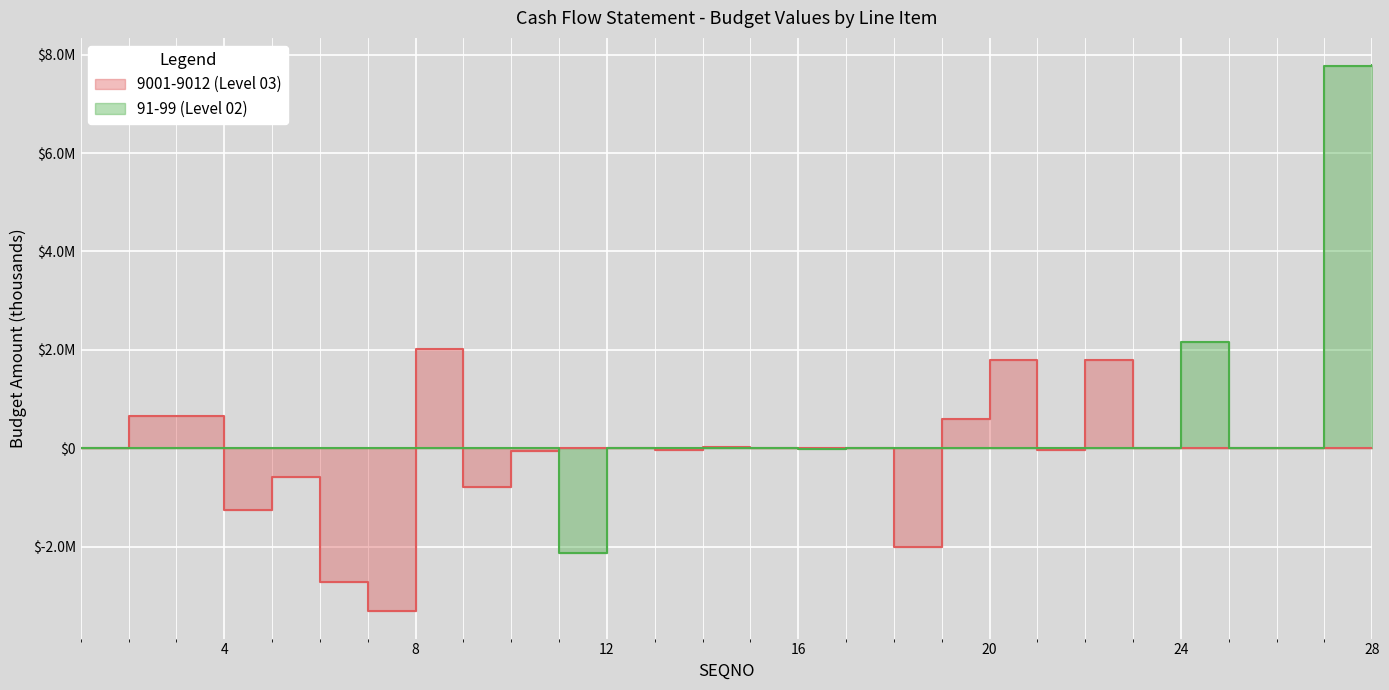

At how many categories does at least one series exceed 3672104?

2